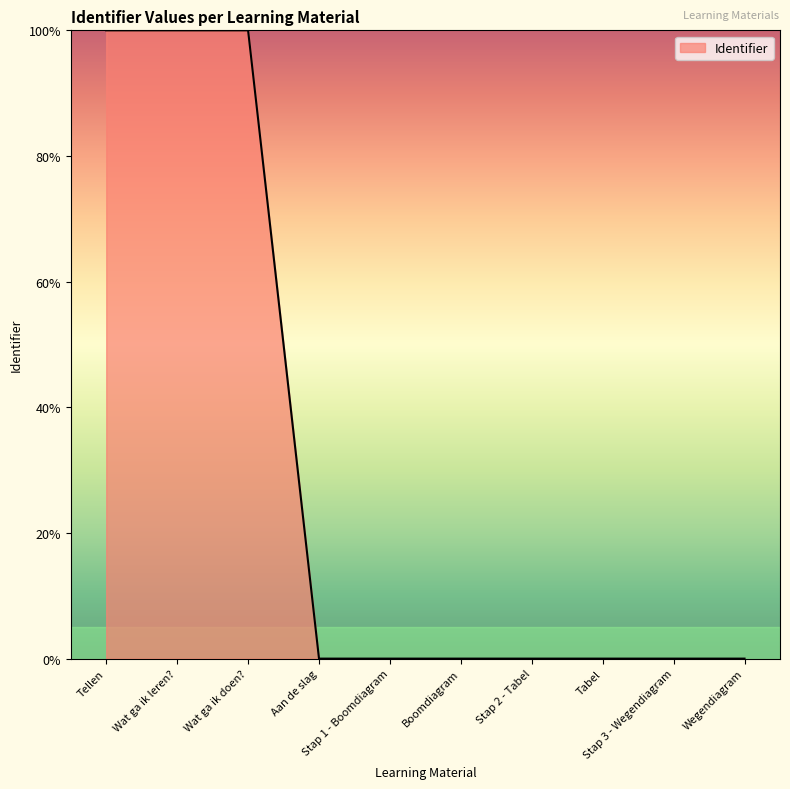

The chart shows a value of -39.9 at Aan de slag. True or false?

False